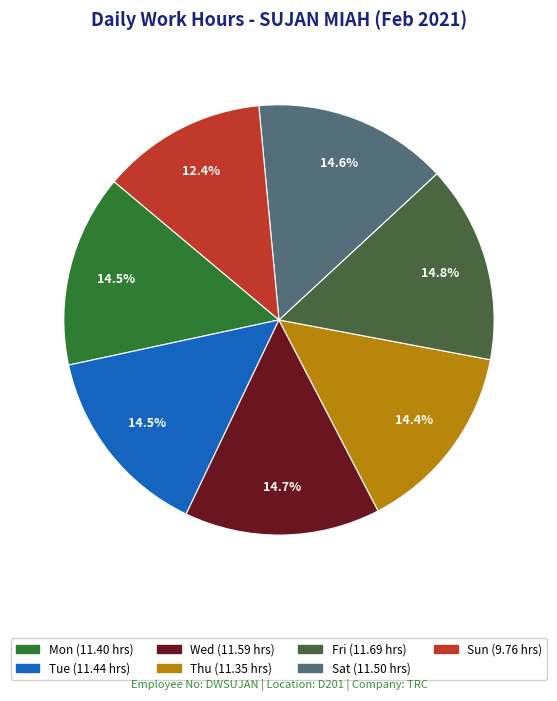

To the nearest percent, what percentage of the pie is Sun?

12%